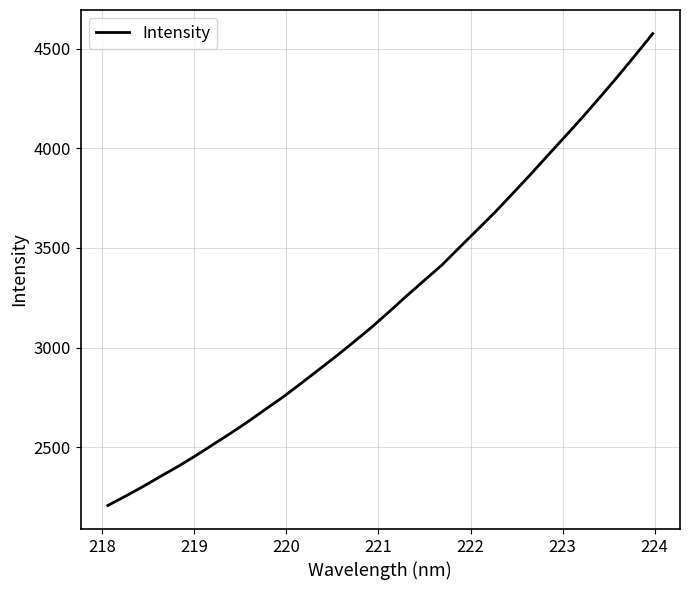

What is the smallest value displayed?

2207.9